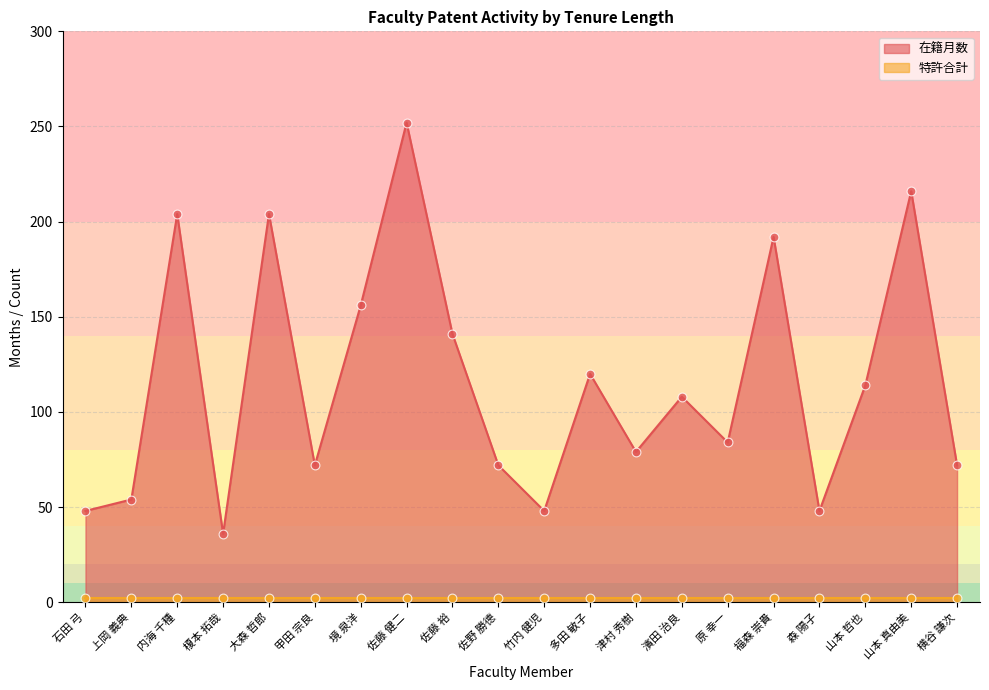

Which has a higher value, 福森 崇貴 or 森 陽子?

福森 崇貴